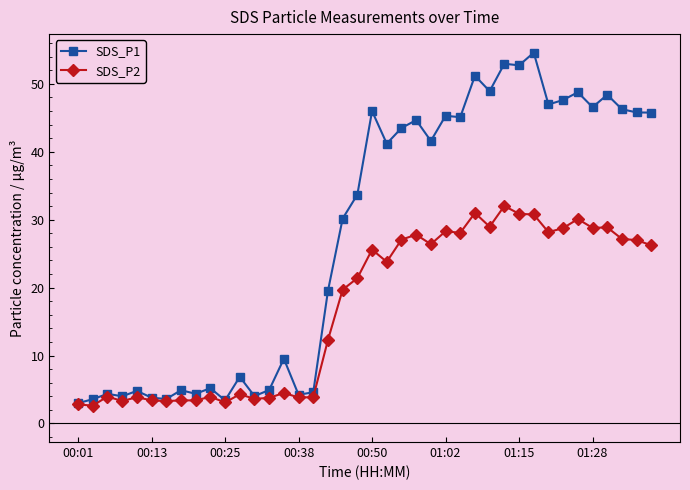

How many lines are shown in the chart?

2